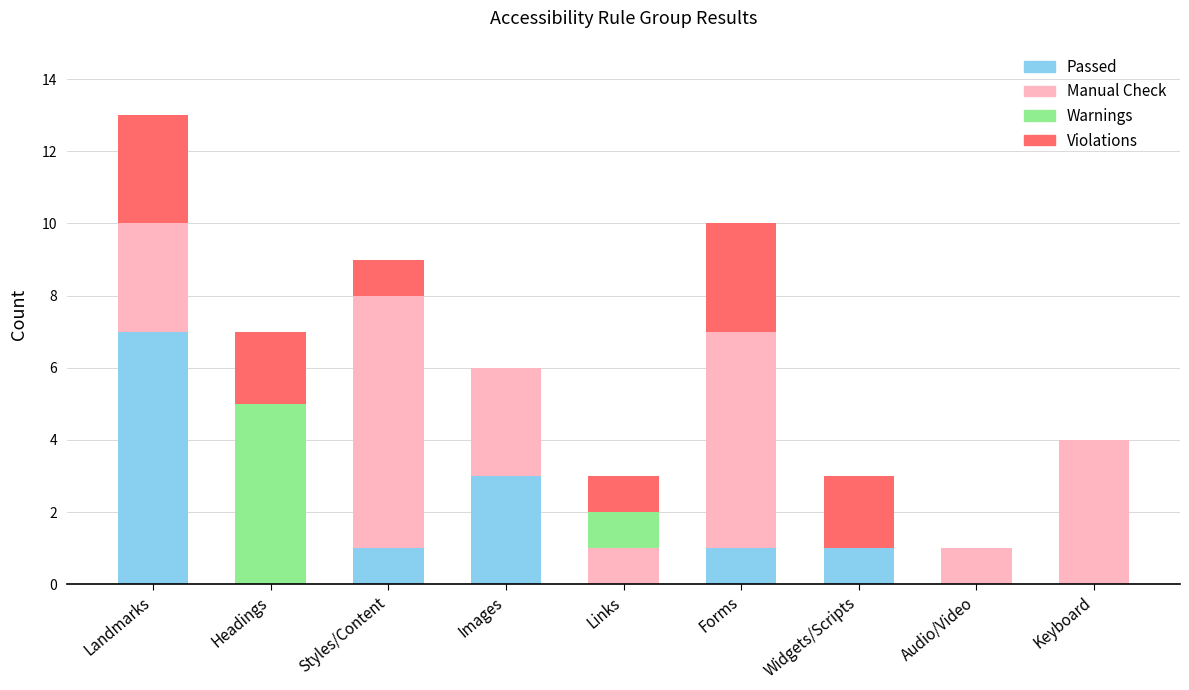

Which category has the highest value in the Passed series?

Landmarks